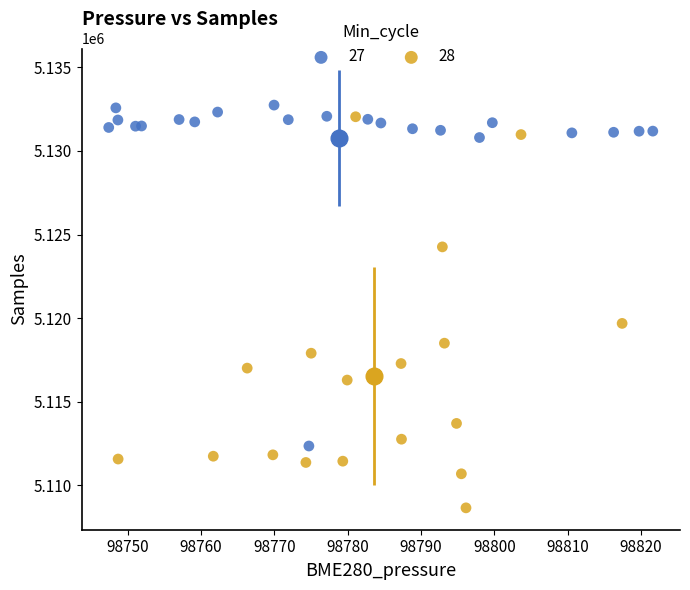

Which series reaches the maximum Y coordinate?

27